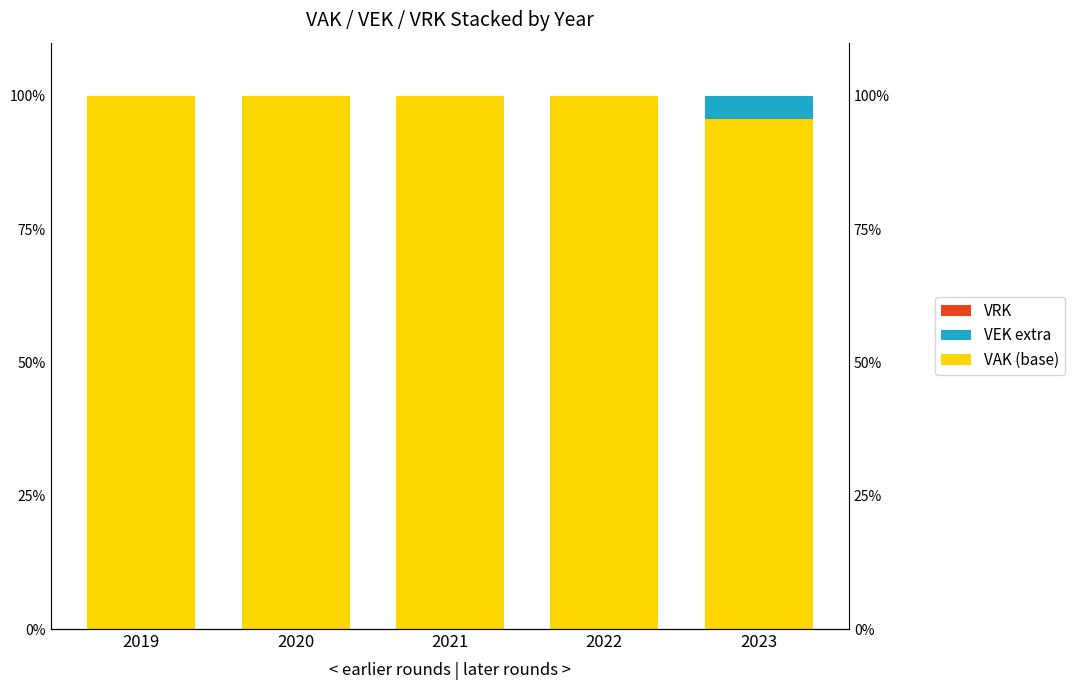

Reading left to right, list all the values displayed in this chart.

VAK (base): 100.0	100.0	100.0	100.0	95.7
VEK extra: 0.0	0.0	0.0	0.0	4.3
VRK: 0.0	0.0	0.0	0.0	0.0